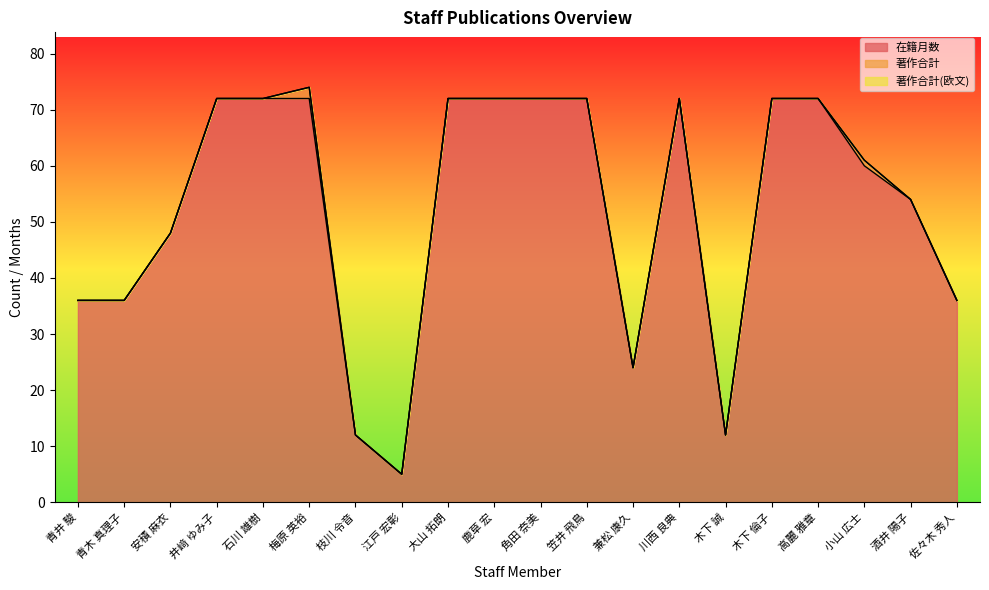

Reading right to left, what are all the values shown in this chart?

在籍月数: 佐々木 秀人=36	酒井 陽子=54	小山 広士=60	高麗 雅章=72	木下 倫子=72	木下 誠=12	川西 良典=72	兼松 康久=24	笠井 飛鳥=72	角田 奈美=72	鹿草 宏=72	大山 拓朗=72	江戸 宏彰=5	枝川 令音=12	梅原 英裕=72	石川 雄樹=72	井﨑 ゆみ子=72	安積 麻衣=48	青木 真理子=36	青井 駿=36
著作合計: 佐々木 秀人=0	酒井 陽子=0	小山 広士=1	高麗 雅章=0	木下 倫子=0	木下 誠=0	川西 良典=0	兼松 康久=0	笠井 飛鳥=0	角田 奈美=0	鹿草 宏=0	大山 拓朗=0	江戸 宏彰=0	枝川 令音=0	梅原 英裕=2	石川 雄樹=0	井﨑 ゆみ子=0	安積 麻衣=0	青木 真理子=0	青井 駿=0
著作合計(欧文): 佐々木 秀人=0	酒井 陽子=0	小山 広士=0	高麗 雅章=0	木下 倫子=0	木下 誠=0	川西 良典=0	兼松 康久=0	笠井 飛鳥=0	角田 奈美=0	鹿草 宏=0	大山 拓朗=0	江戸 宏彰=0	枝川 令音=0	梅原 英裕=0	石川 雄樹=0	井﨑 ゆみ子=0	安積 麻衣=0	青木 真理子=0	青井 駿=0